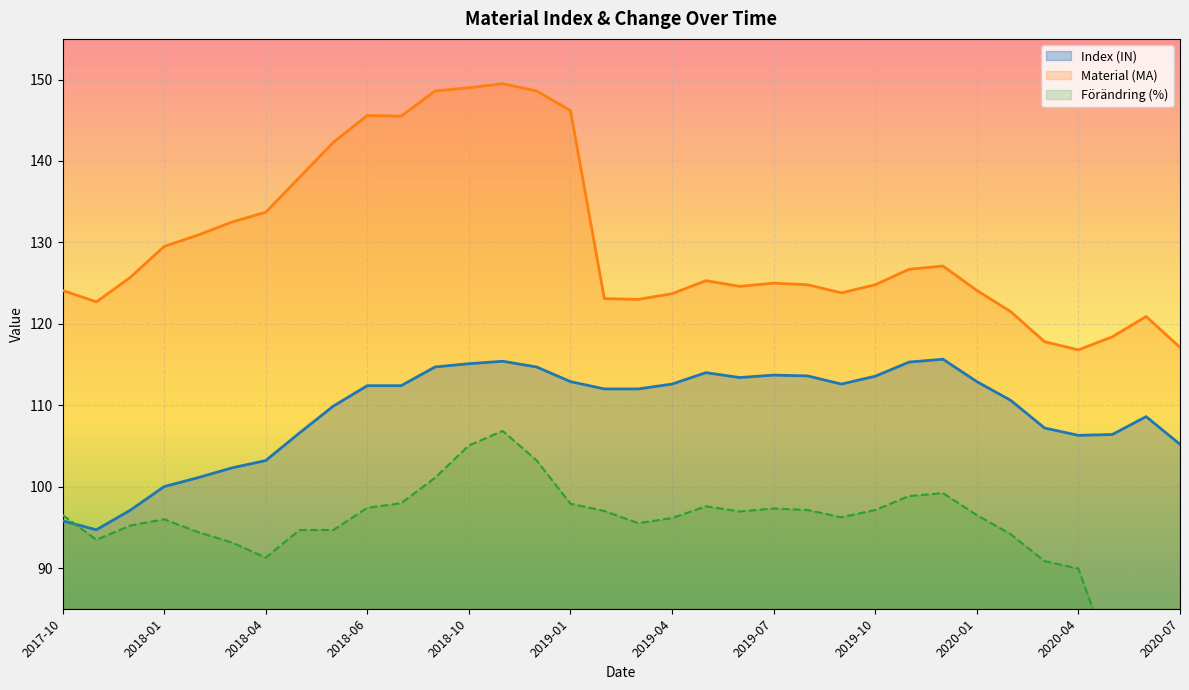

What is the value of the Förändring point at the 15th from the left?

106.8